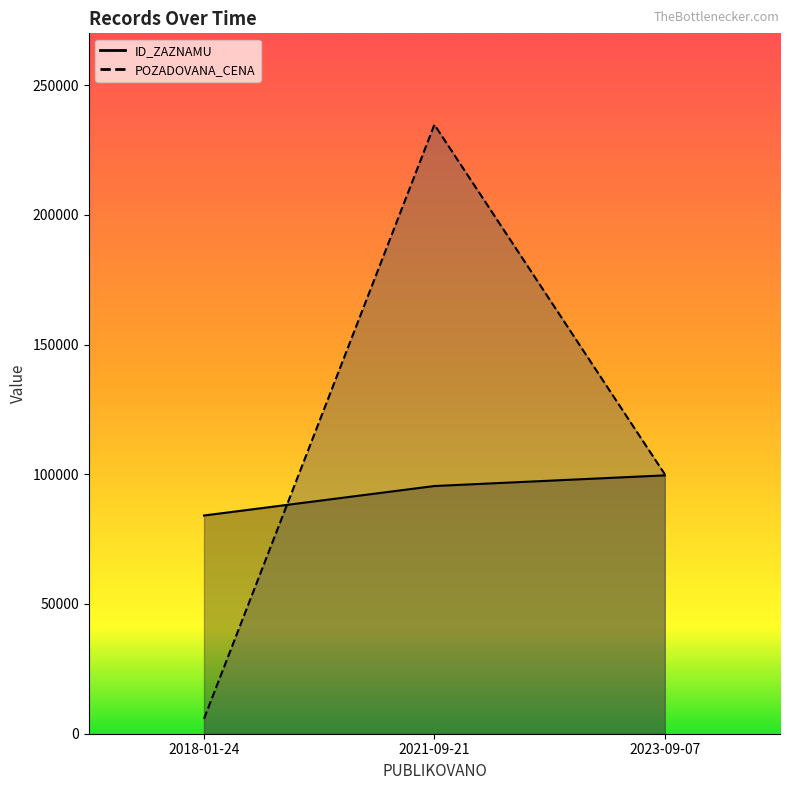

Reading left to right, what are all the values shown in this chart?

ID_ZAZNAMU: 84098	95465	99572
POZADOVANA_CENA: 5750	234720	100000